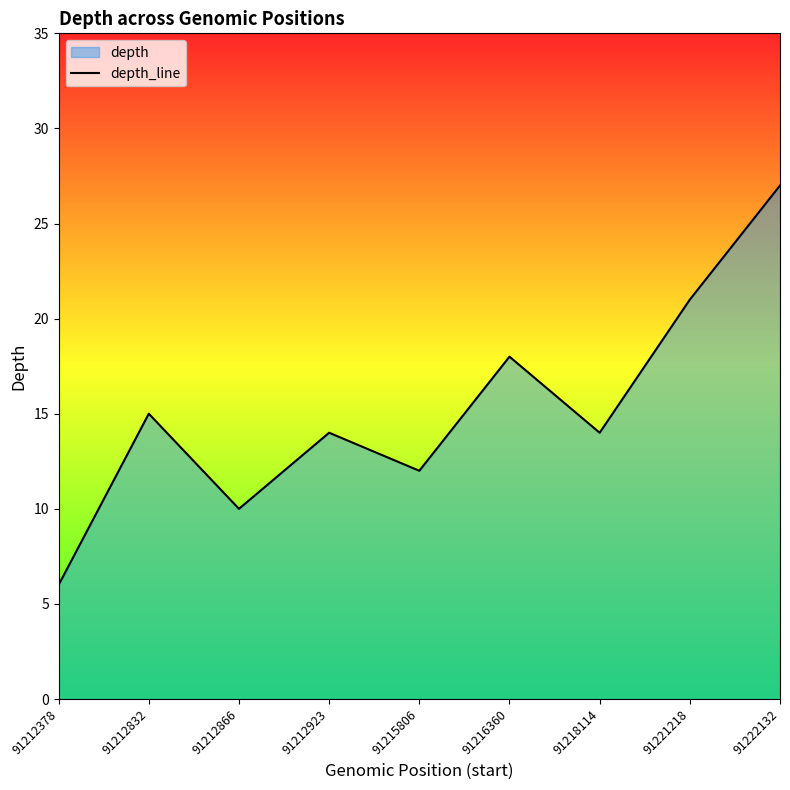

What is the difference between the maximum and minimum values?

21